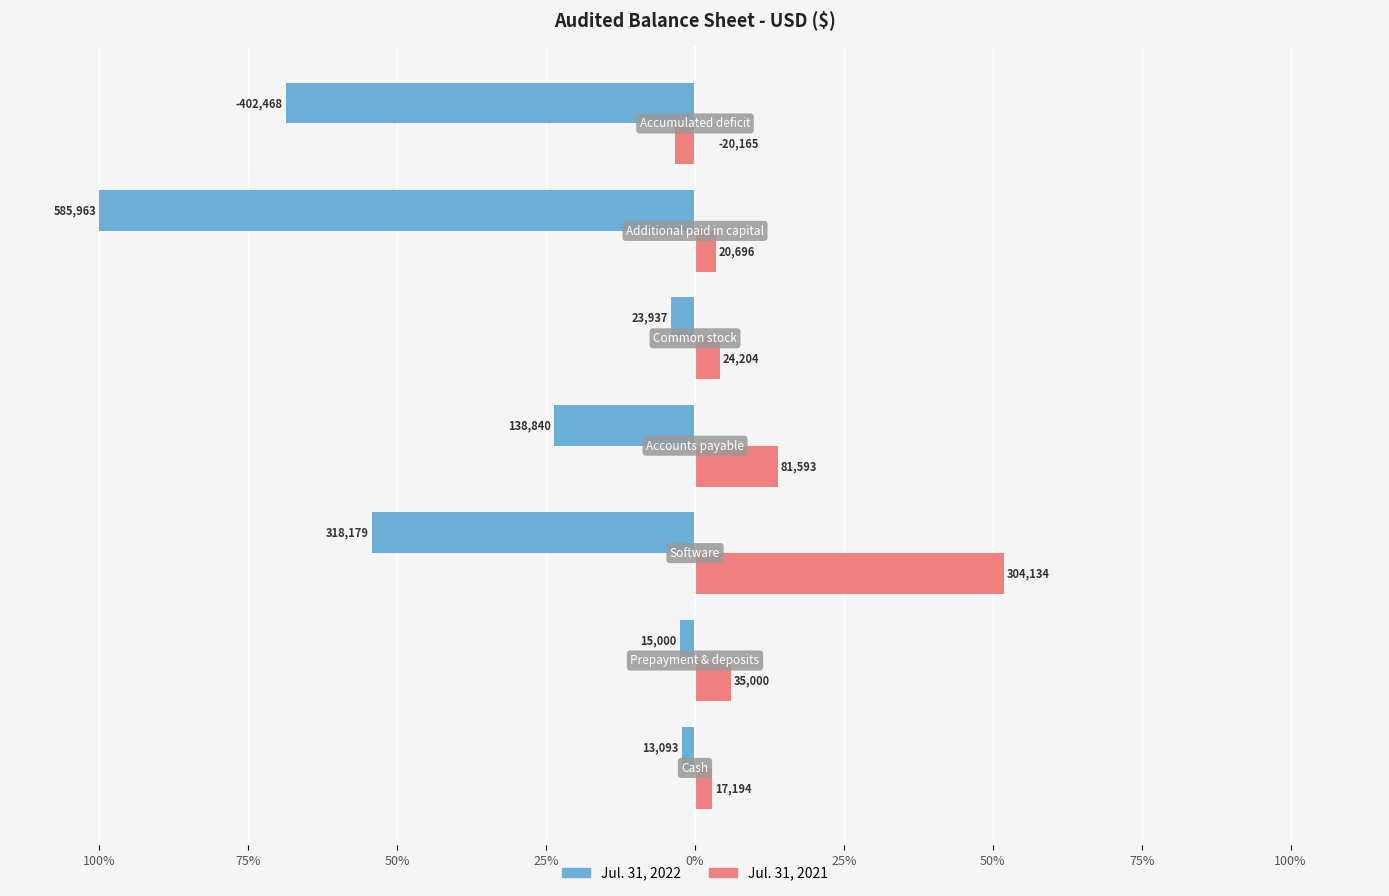

What are all the series names shown in the legend?

Jul. 31, 2022, Jul. 31, 2021